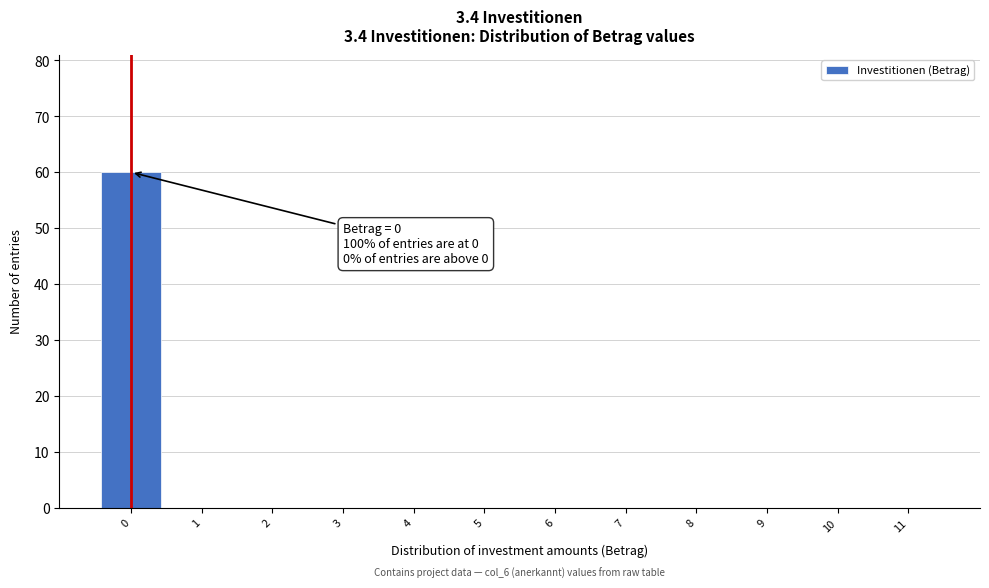

What is the greatest value displayed?

60